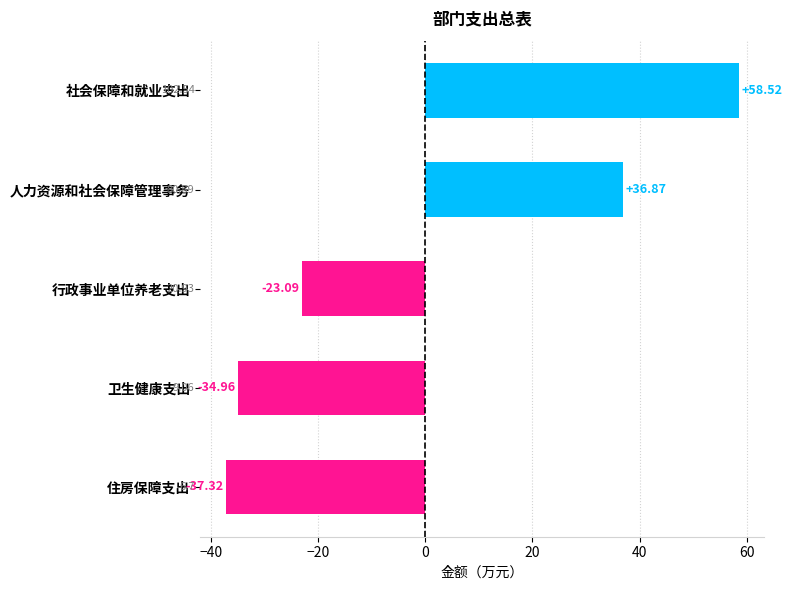

Rank the categories by value from lowest to highest.

住房保障支出, 卫生健康支出, 行政事业单位养老支出, 人力资源和社会保障管理事务, 社会保障和就业支出